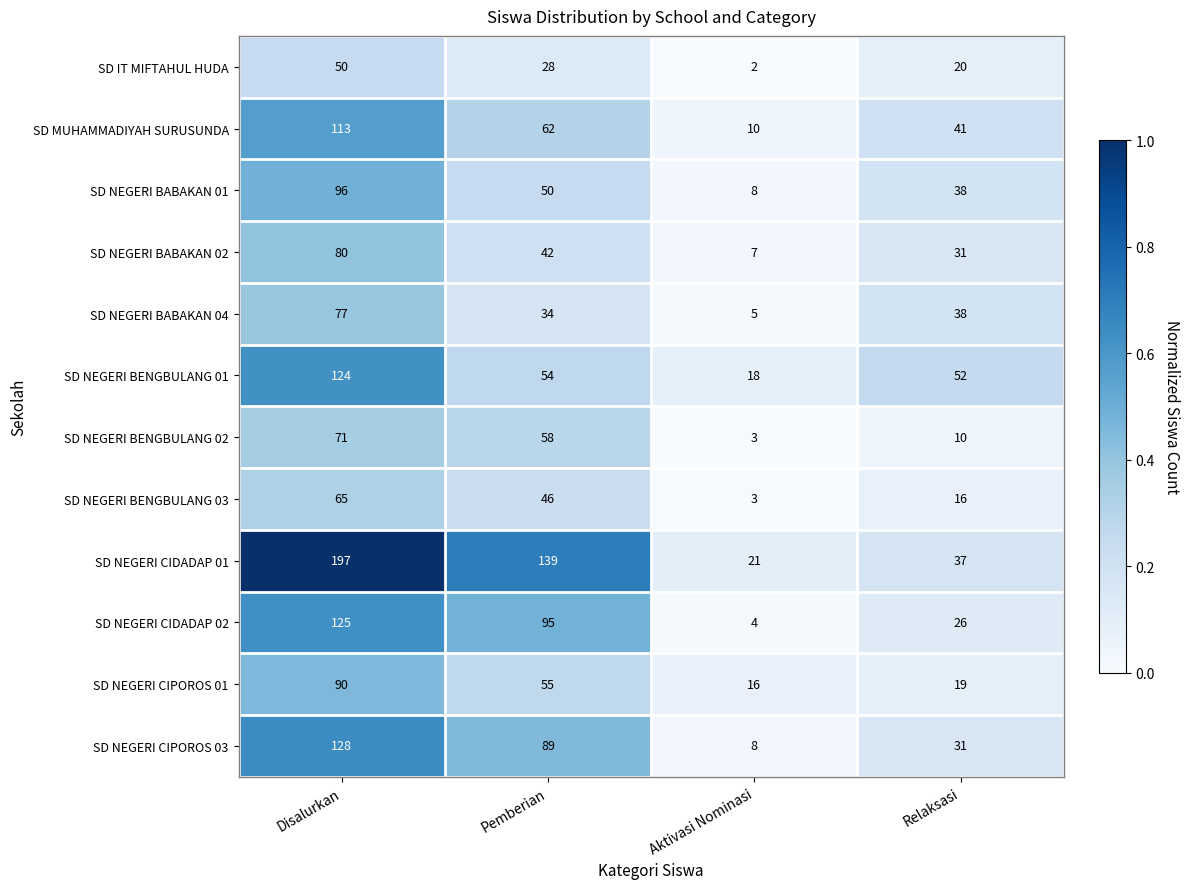

The SD NEGERI CIPOROS 01 series shows 19 at Relaksasi. True or false?

True